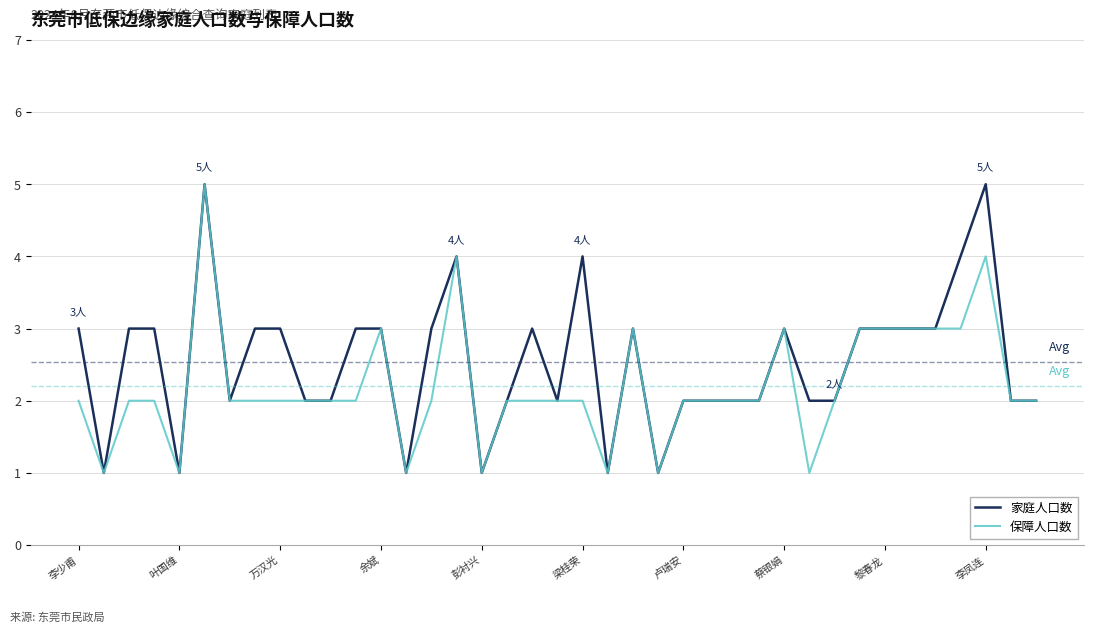

How many lines are shown in the chart?

2